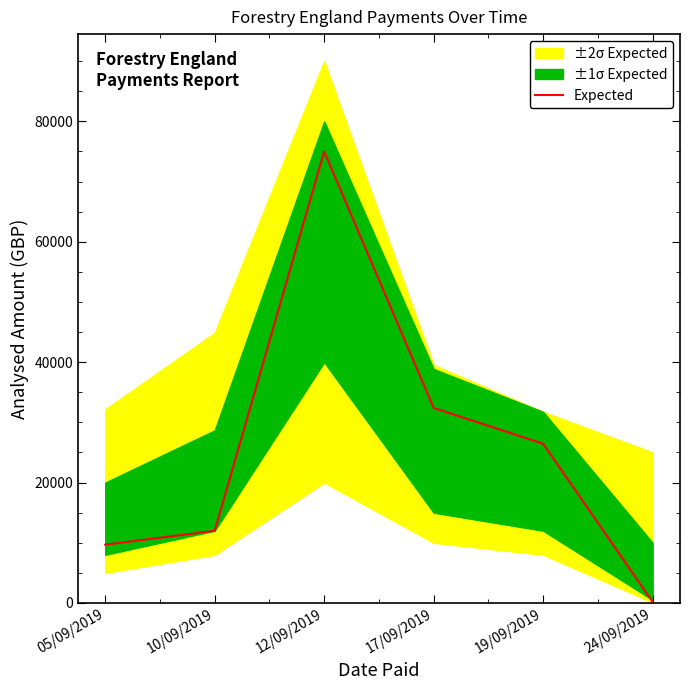

True or false: the data has more than 0 interior local peaks.

True